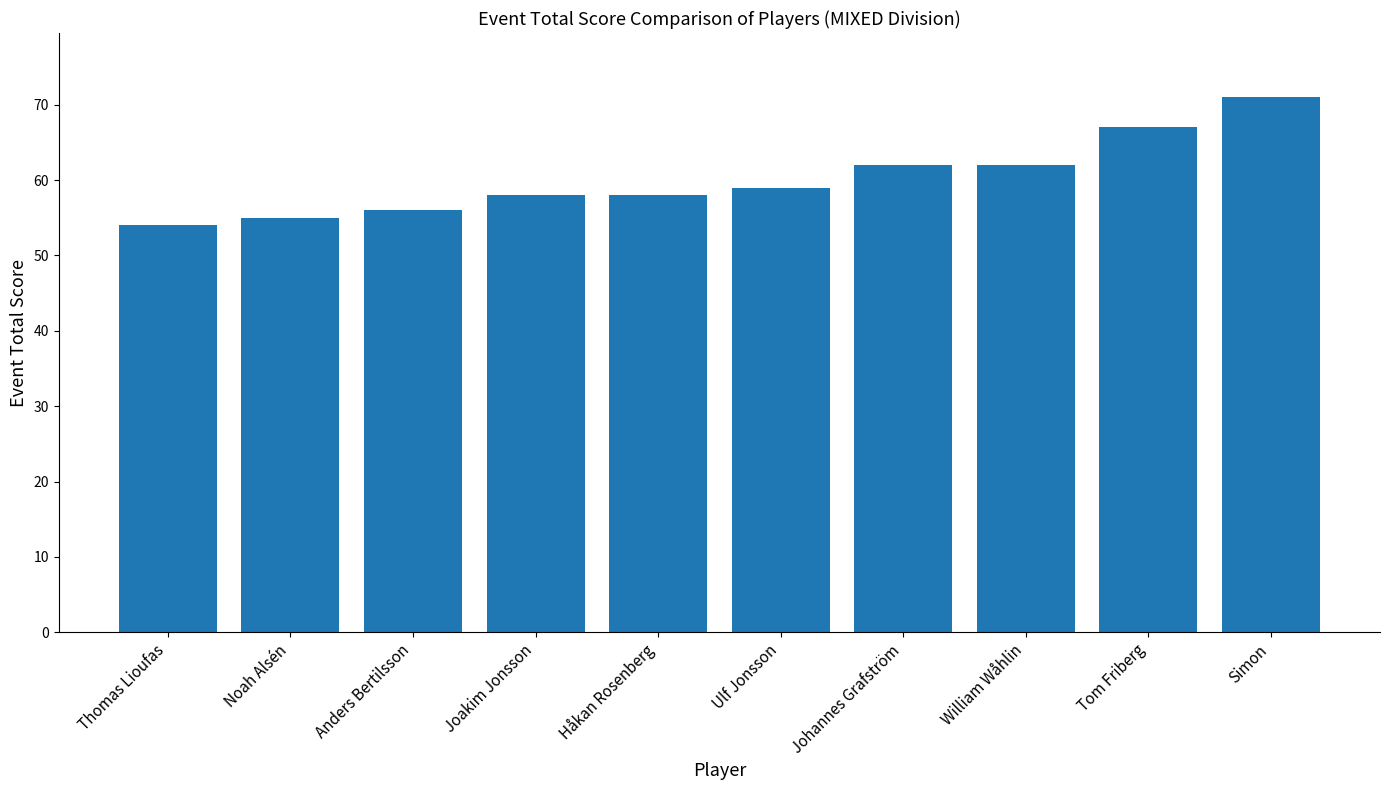

How many distinct data groups are displayed?

1